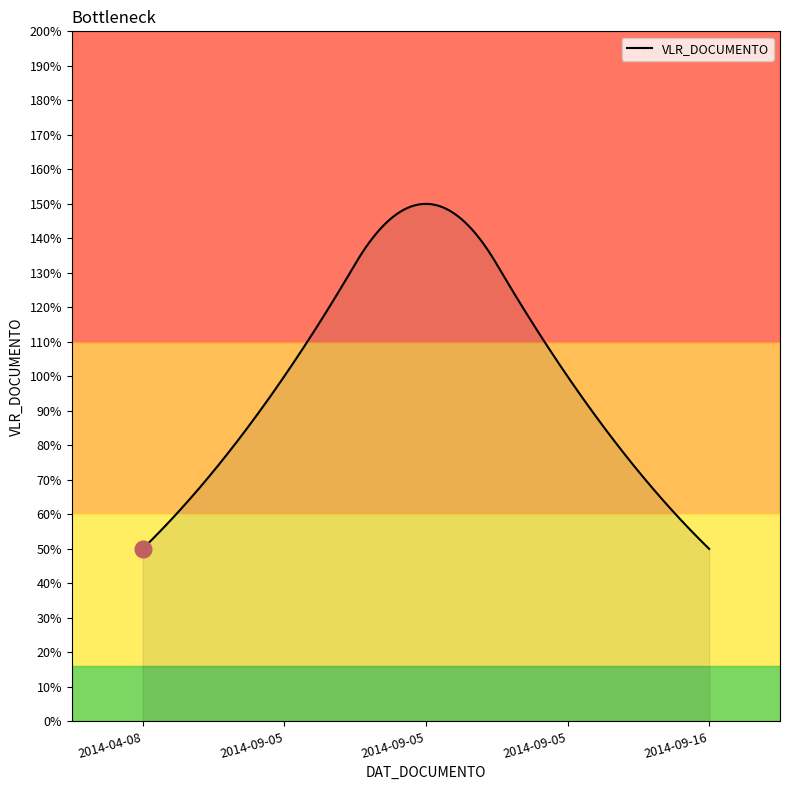

What is the smallest value displayed?

50.0